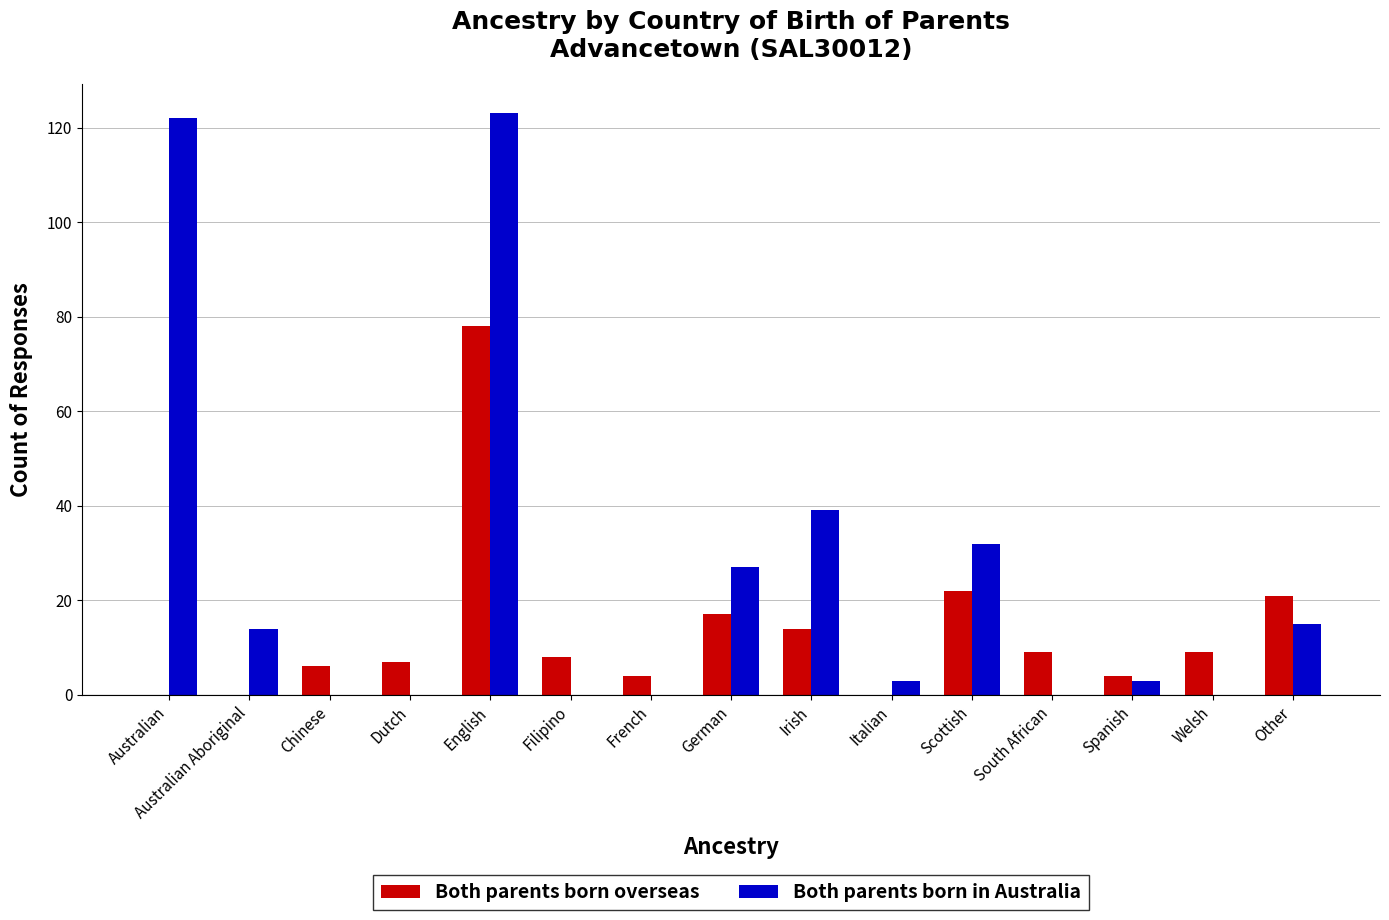

True or false: Both parents born overseas has a value of 17 at German.

True